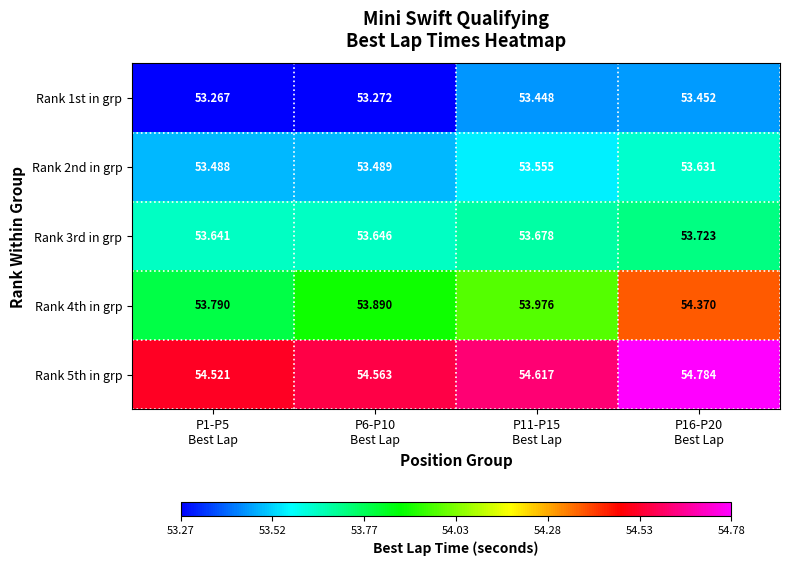

Which series changed the most between P1-P5
Best Lap and P6-P10
Best Lap?

Rank 4th in grp